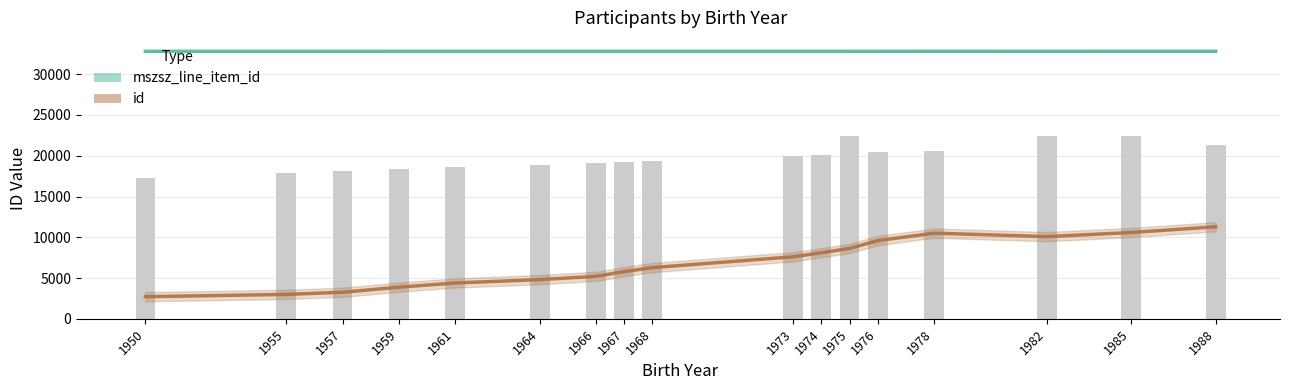

How many categories are shown in the chart?

17